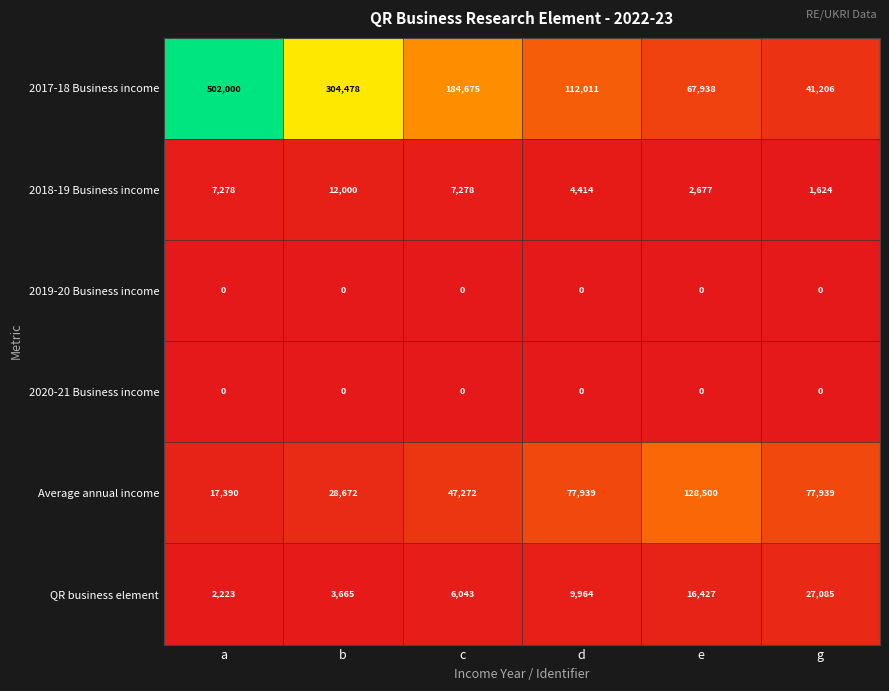

How many data points in 2017-18 Business income are less than 184675?

3